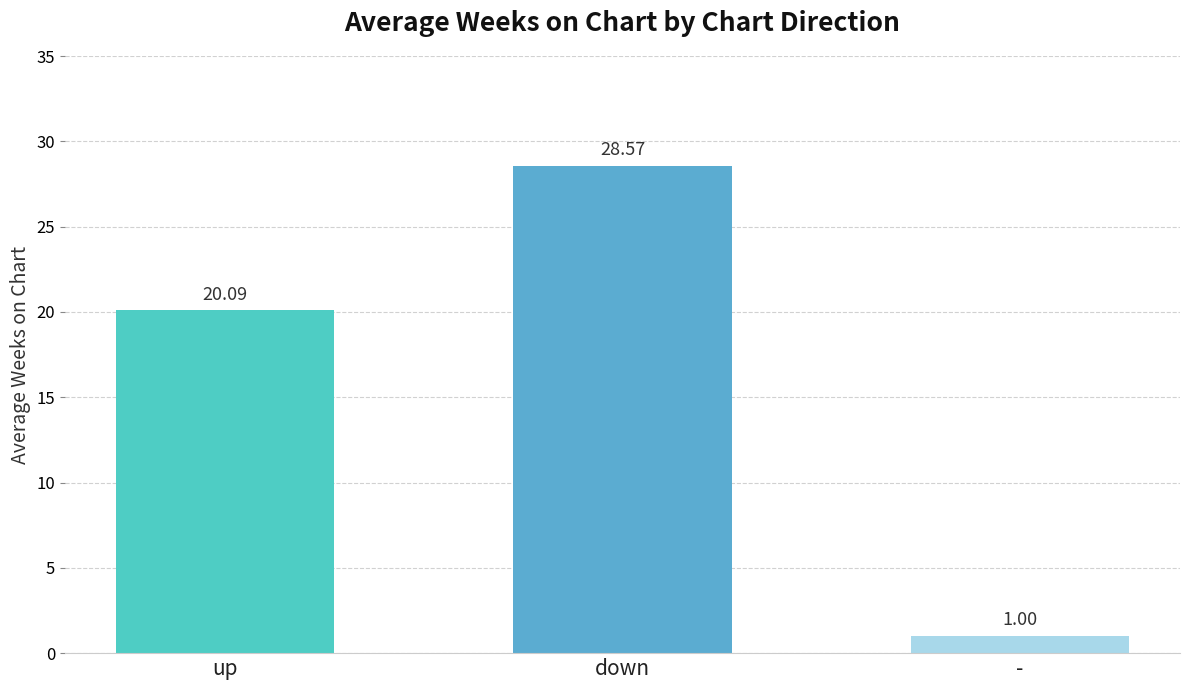

What is the change in value from down to -?

-27.6